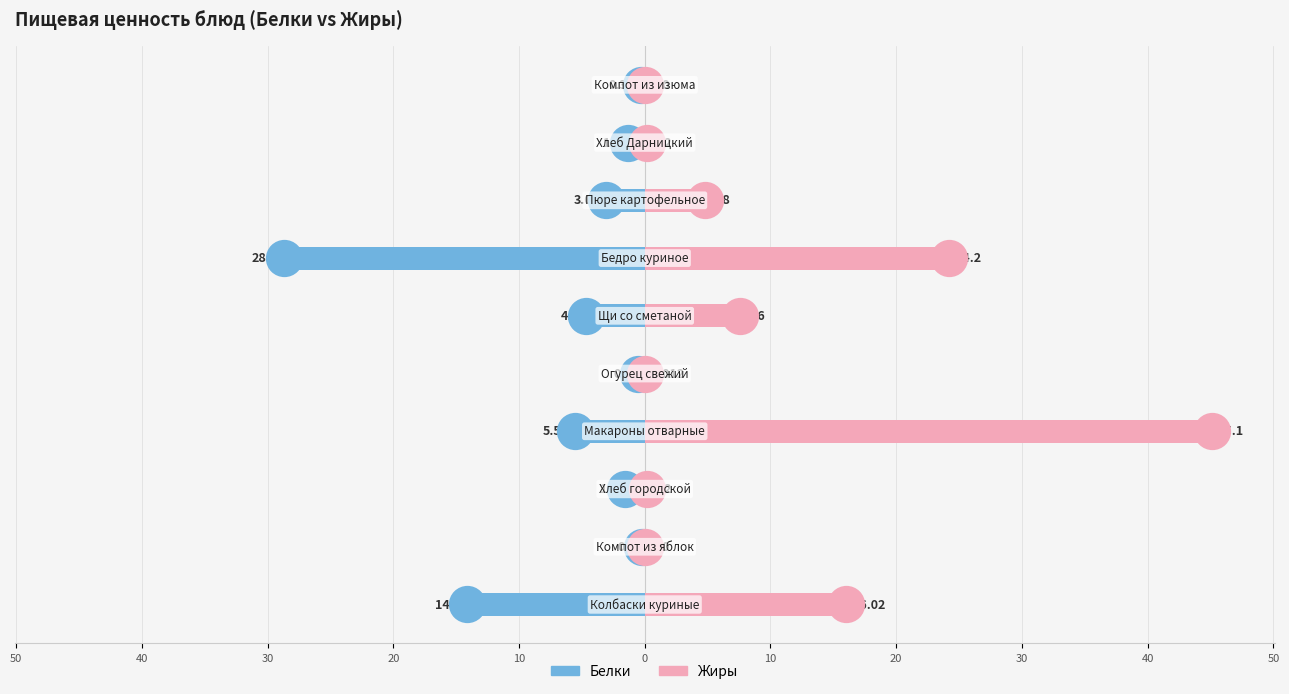

At how many categories does at least one series exceed -25?

10